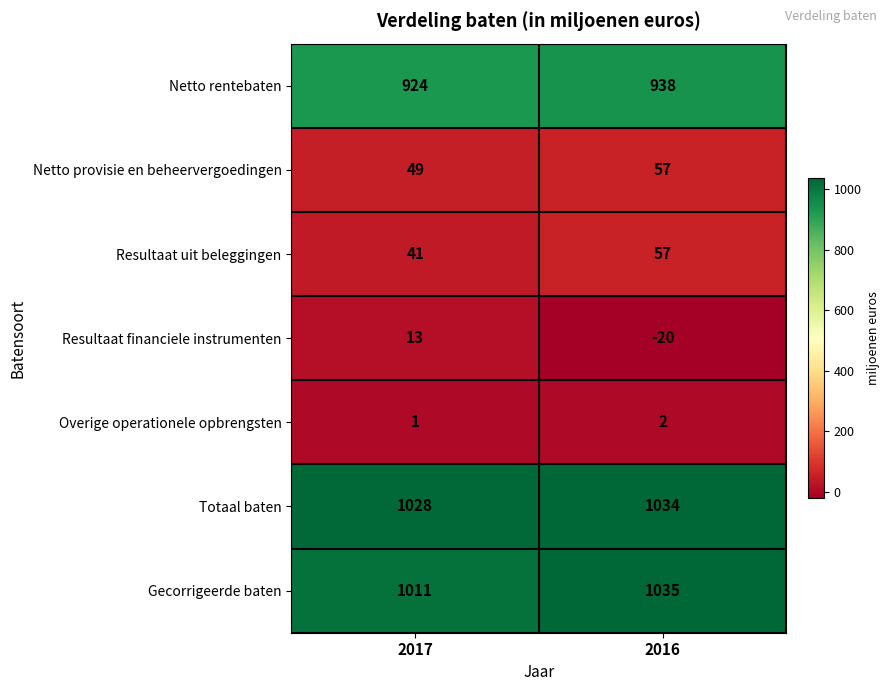

What is the spread (max minus min) of values at 2016?

1055